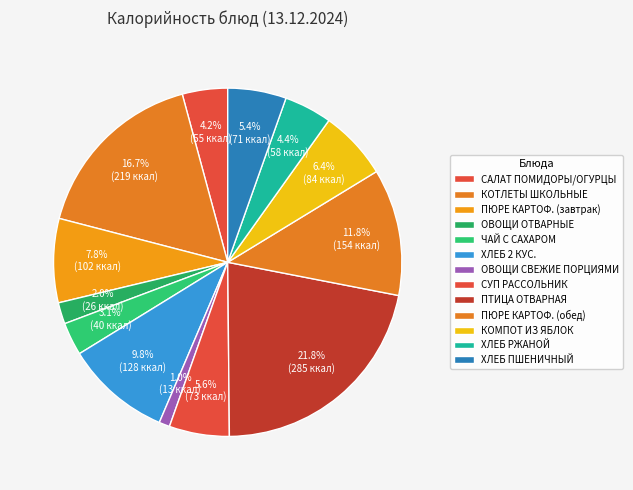

Which slice is the smallest?

ОВОЩИ СВЕЖИЕ ПОРЦИЯМИ